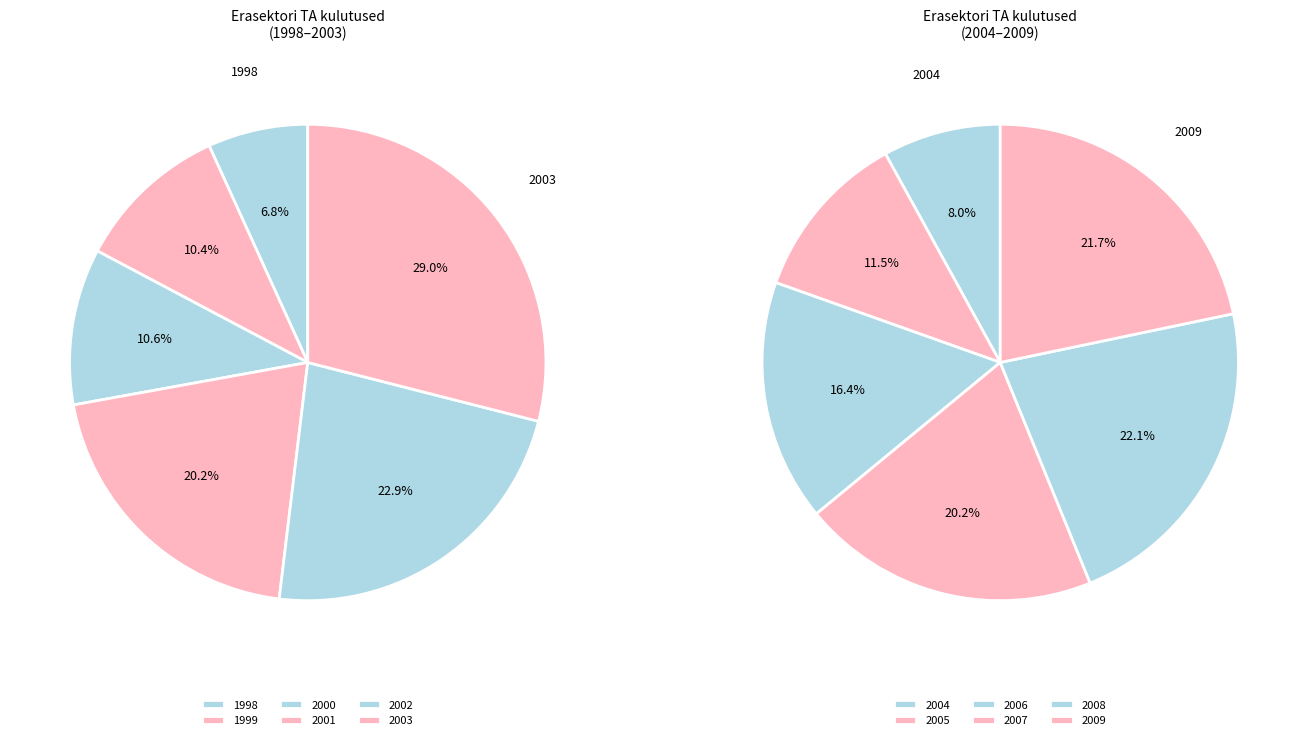

Rank the categories by value from highest to lowest.

2008, 2009, 2007, 2006, 2005, 2004, 2003, 2002, 2001, 2000, 1999, 1998